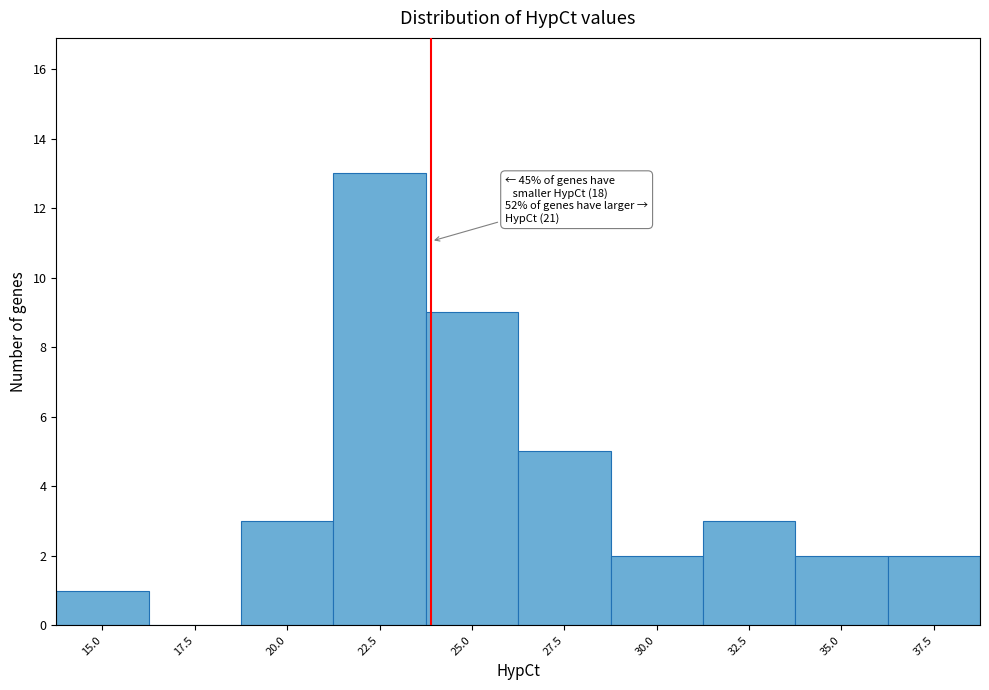

Reading left to right, what are all the values shown in this chart?

15.0=1	17.5=0	20.0=3	22.5=13	25.0=9	27.5=5	30.0=2	32.5=3	35.0=2	37.5=2